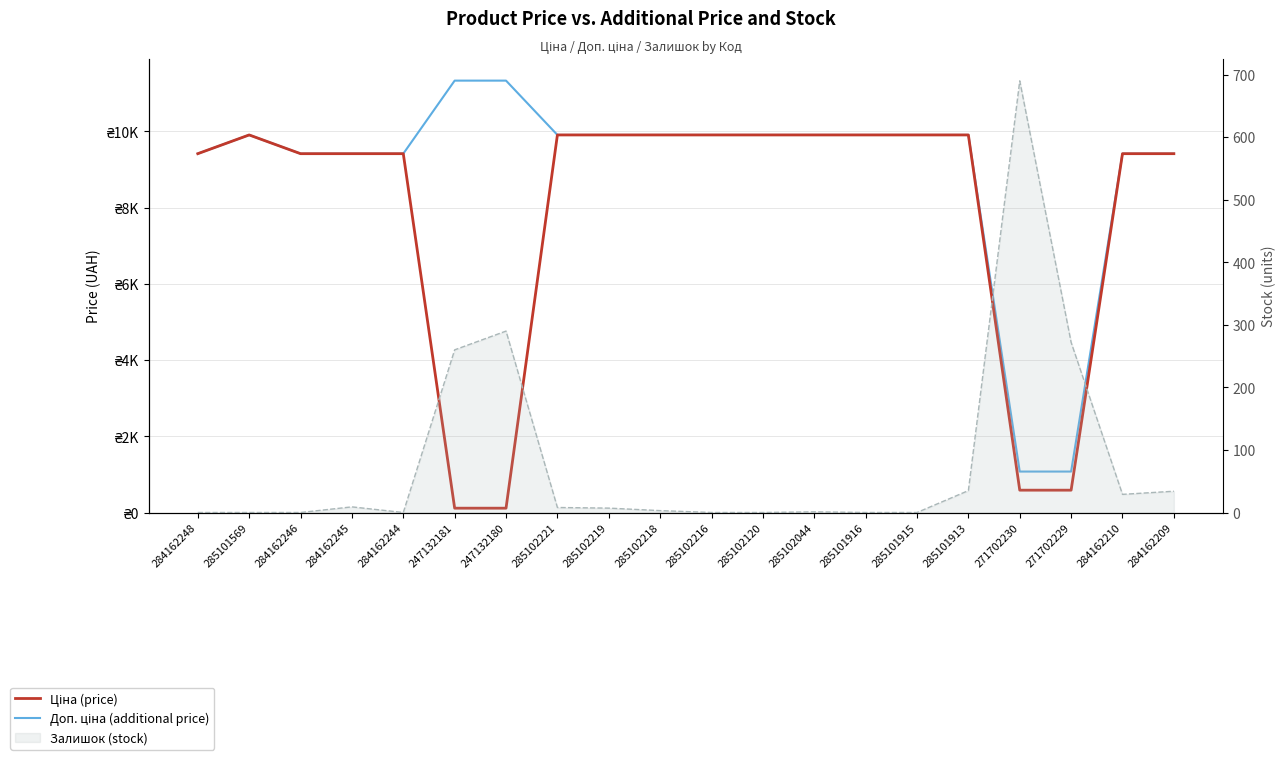

The value of Залишок (stock line) at 285101916 is -377.7. True or false?

False